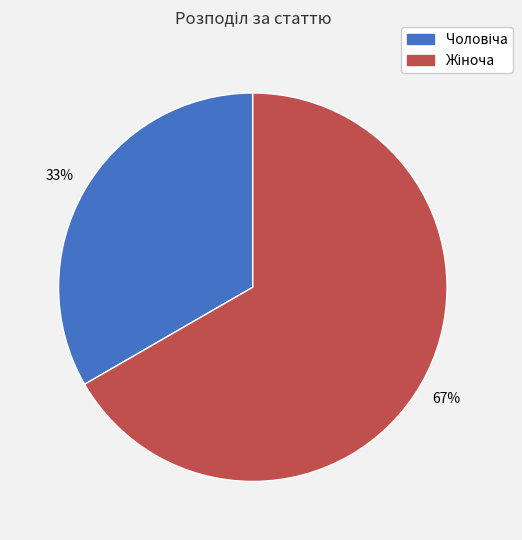

Does any single category account for the majority?

Yes